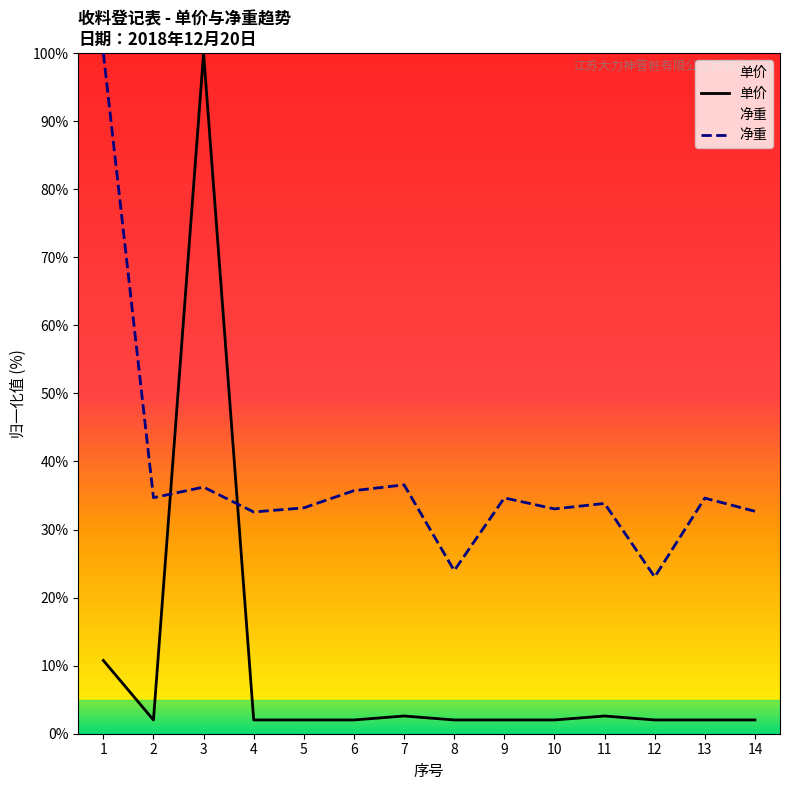

How many data points in 净重 are above 34?

7